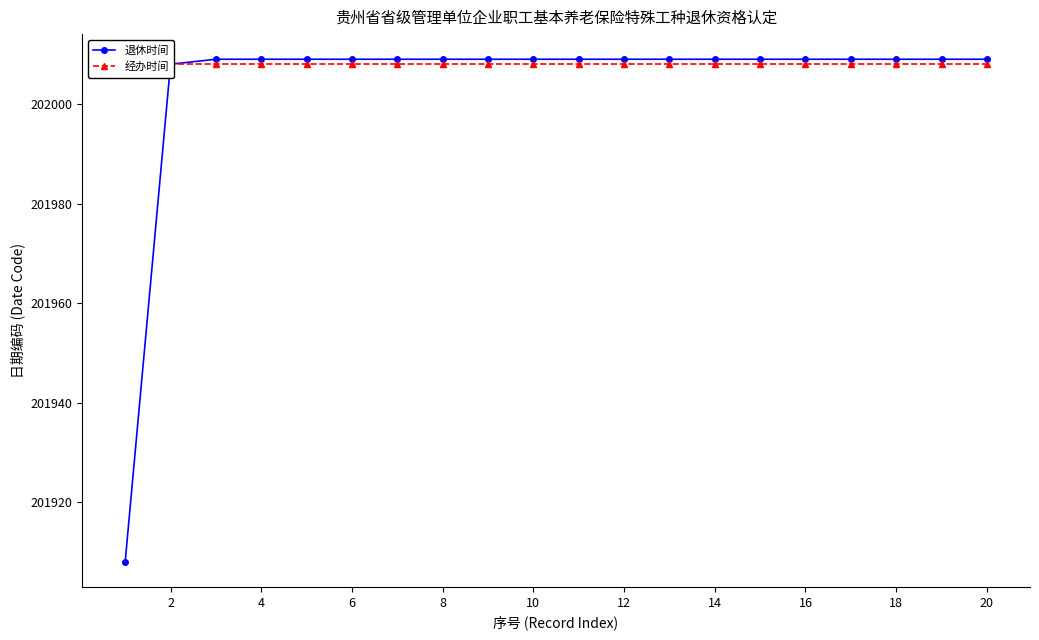

True or false: 经办时间 and 退休时间 cross at least once.

False